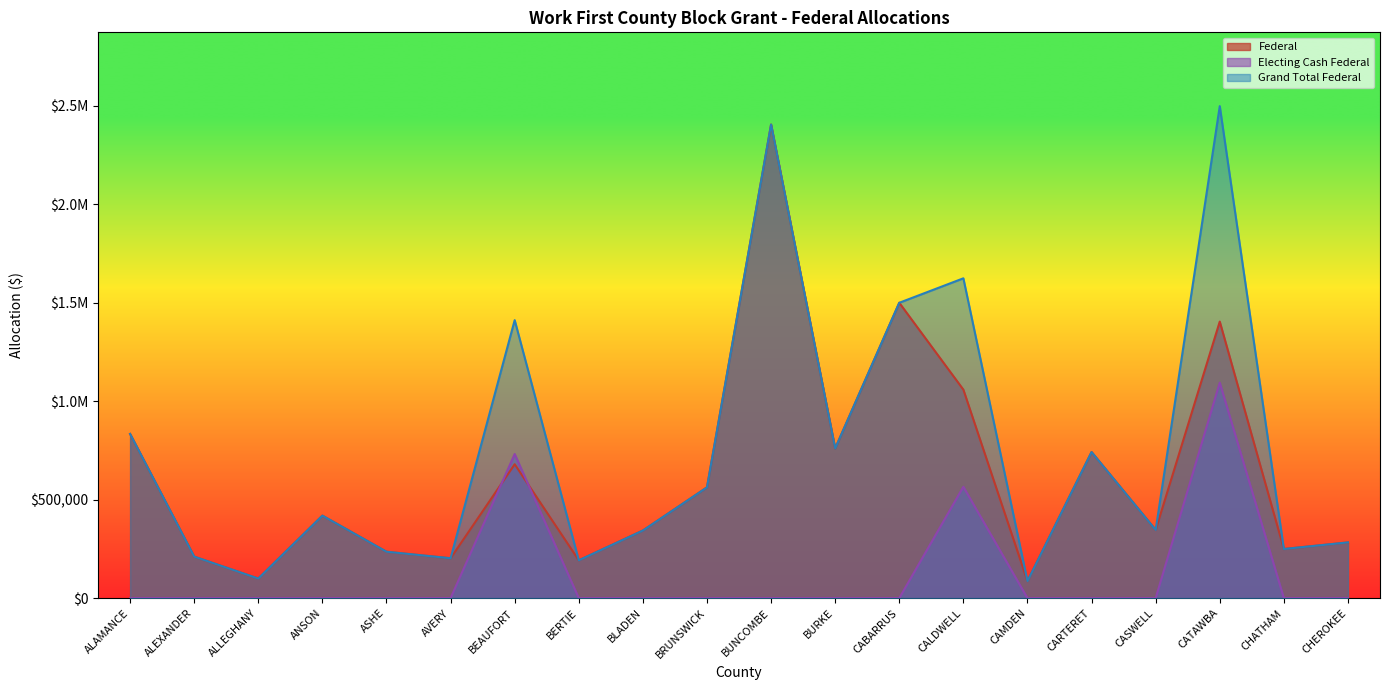

Between ASHE and BLADEN, which series saw the biggest shift?

Federal